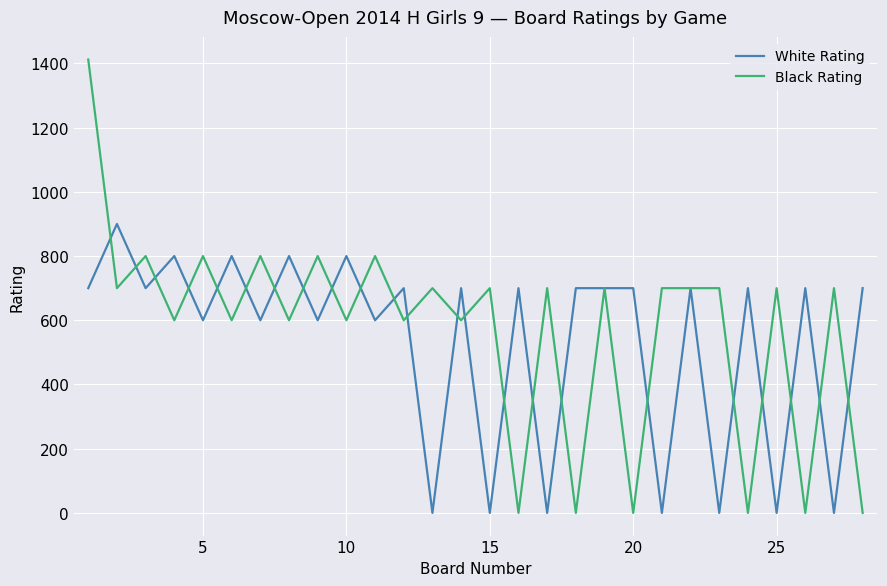

Which series has the largest range (max minus min)?

Black Rating